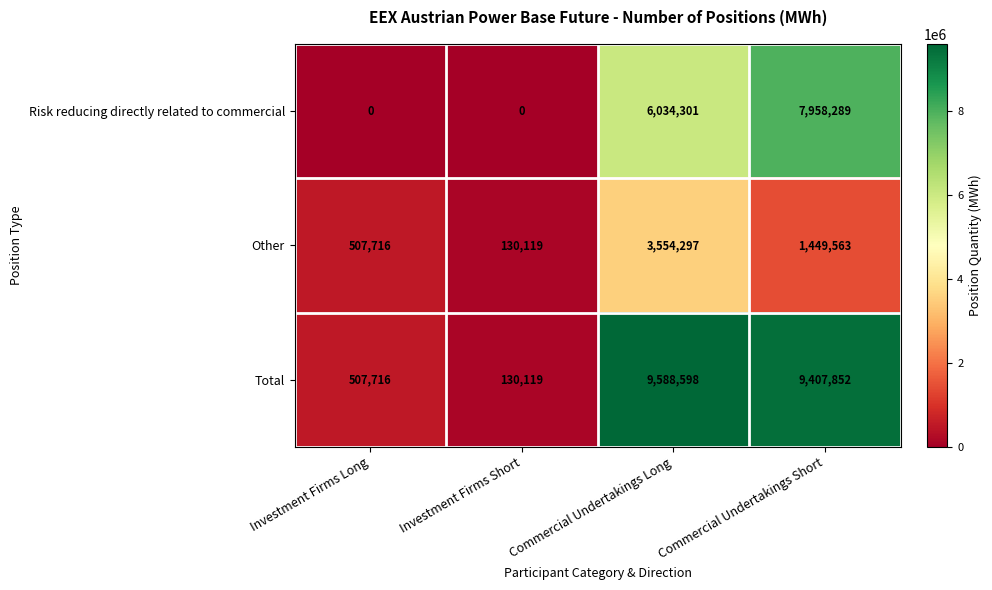

What is the maximum value shown in the chart?

9588598